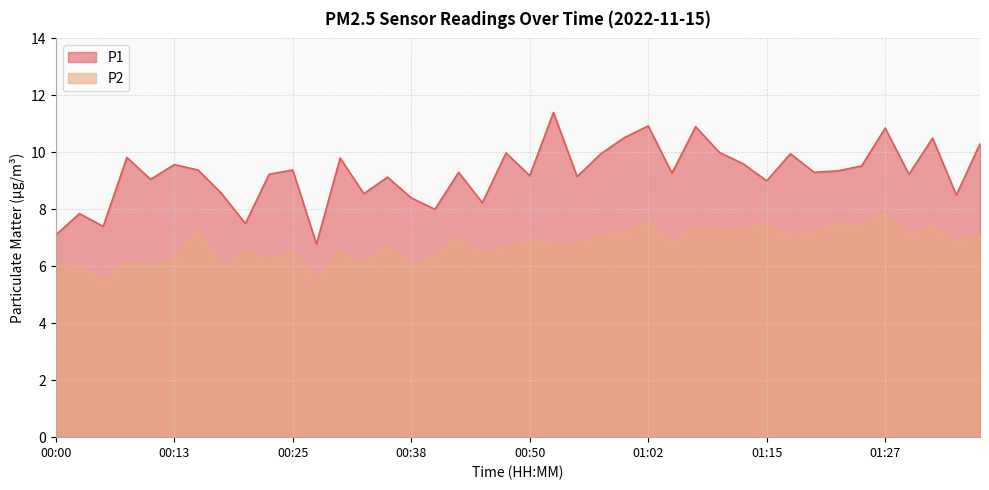

Does the chart display data point markers on the line(s)?

No